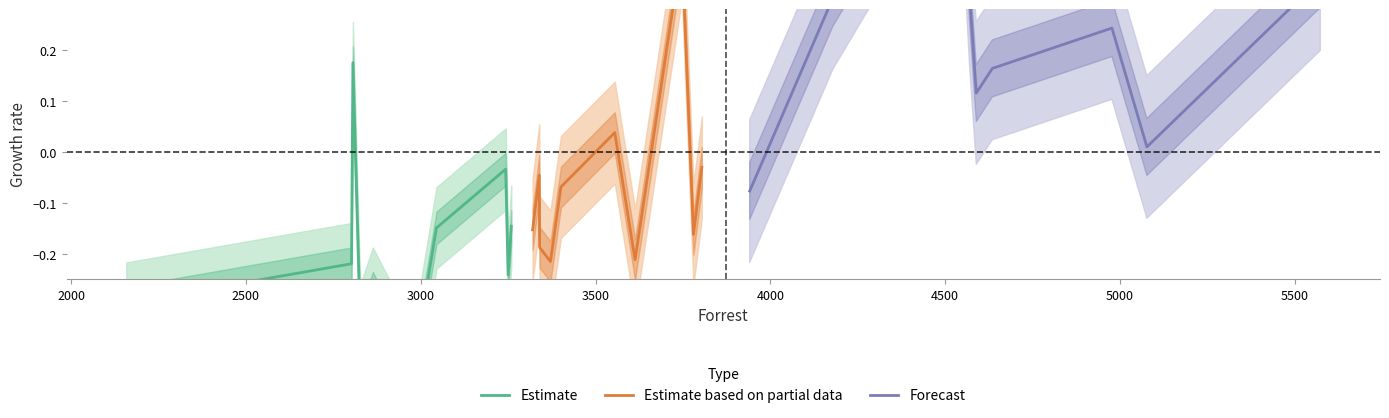

What is the sum of all Estimate values?

-1.9